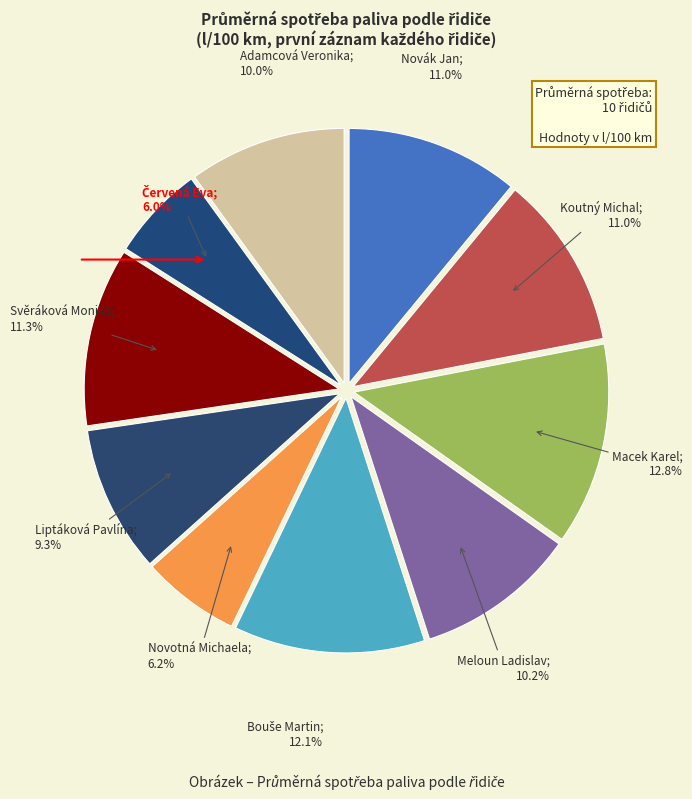

Rank the categories by value from highest to lowest.

Macek Karel, Bouše Martin, Svěráková Monika, Koutný Michal, Novák Jan, Meloun Ladislav, Adamcová Veronika, Liptáková Pavlína, Novotná Michaela, Červená Eva